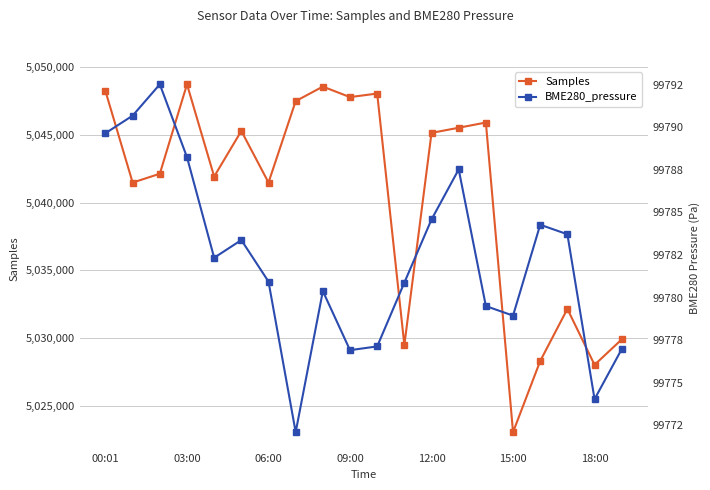

Reading left to right, extract all data points from this chart.

Samples: 5048216.0	5041475.0	5042129.0	5048722.0	5041922.0	5045286.0	5041479.0	5047483.0	5048555.0	5047779.0	5048043.0	5029504.0	5045141.0	5045521.0	5045905.0	5023071.0	5028320.0	5032162.0	5028038.0	5029913.0
BME280_pressure: 99789.7	99790.7	99792.5	99788.2	99782.3	99783.4	99780.9	99772.1	99780.4	99776.9	99777.1	99780.9	99784.6	99787.5	99779.5	99778.9	99784.3	99783.7	99774.0	99777.0